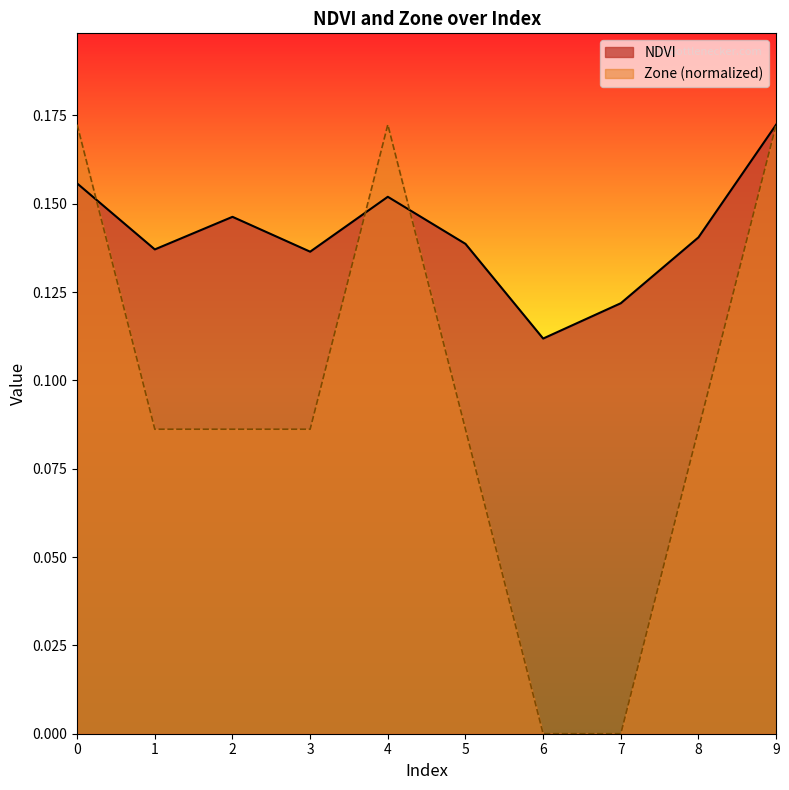

Rank the series by their maximum value, from highest to lowest.

NDVI, Zone